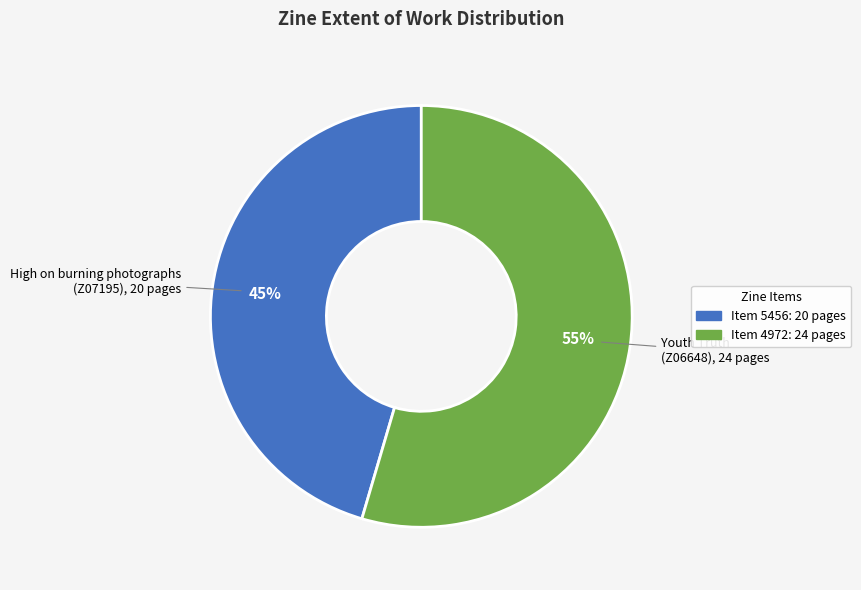

Is there any slice that represents more than half of the pie?

Yes